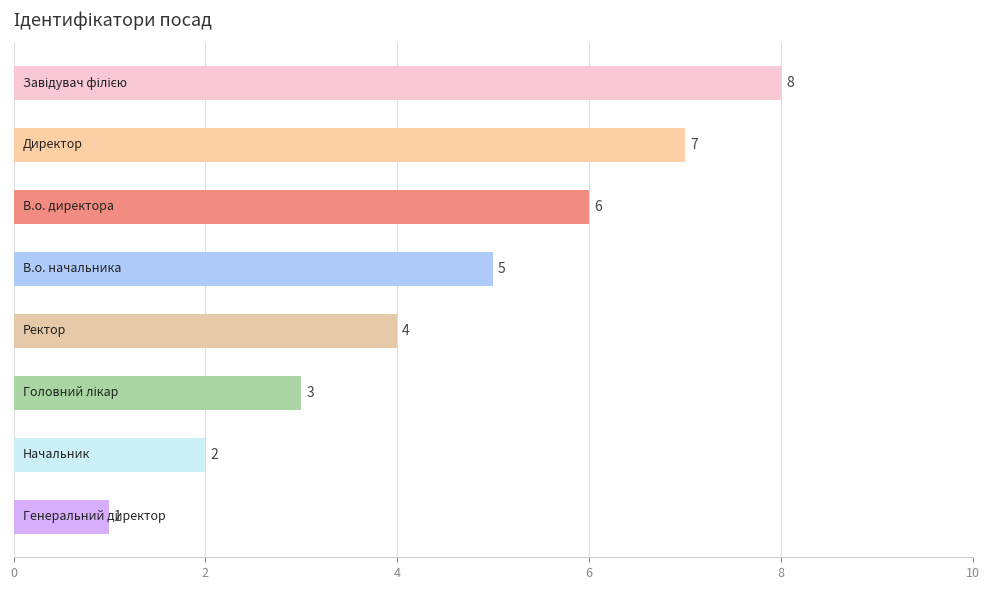

What is the difference between the maximum and minimum values?

7